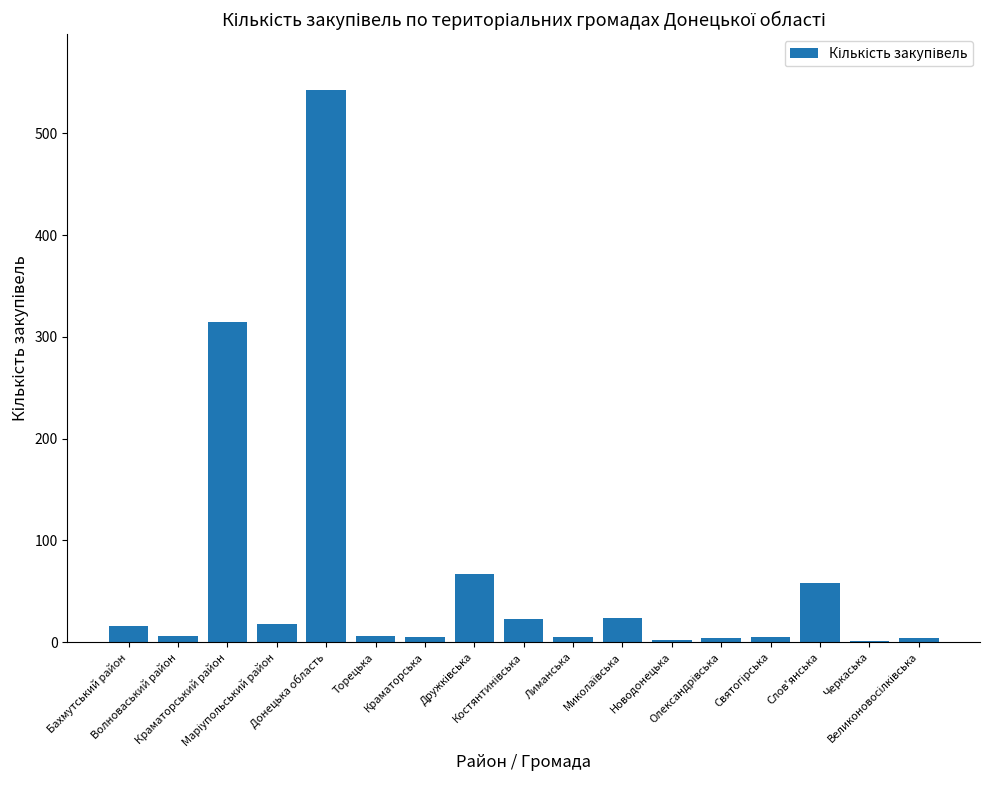

What is the maximum value shown in the chart?

543